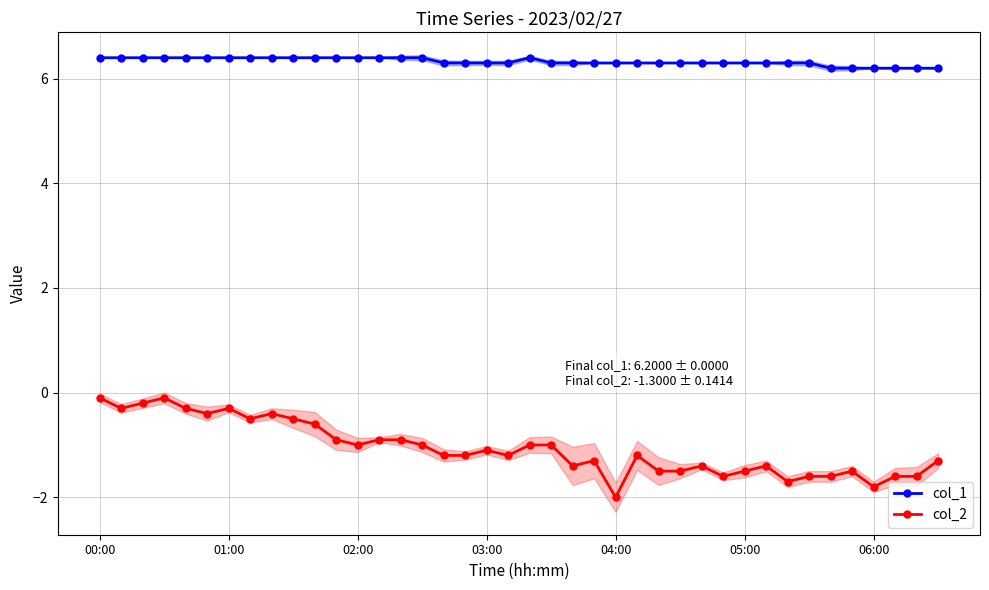

True or false: col_1 has a value of 9.4 at 04:00.

False